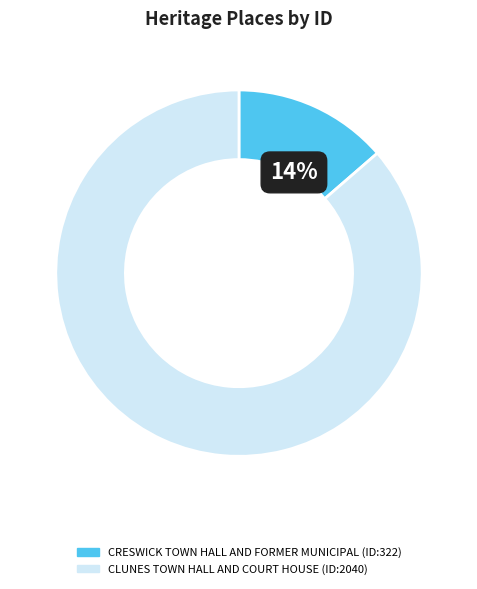

What percentage is the CLUNES TOWN HALL AND COURT HOUSE slice, to the nearest percent?

86%